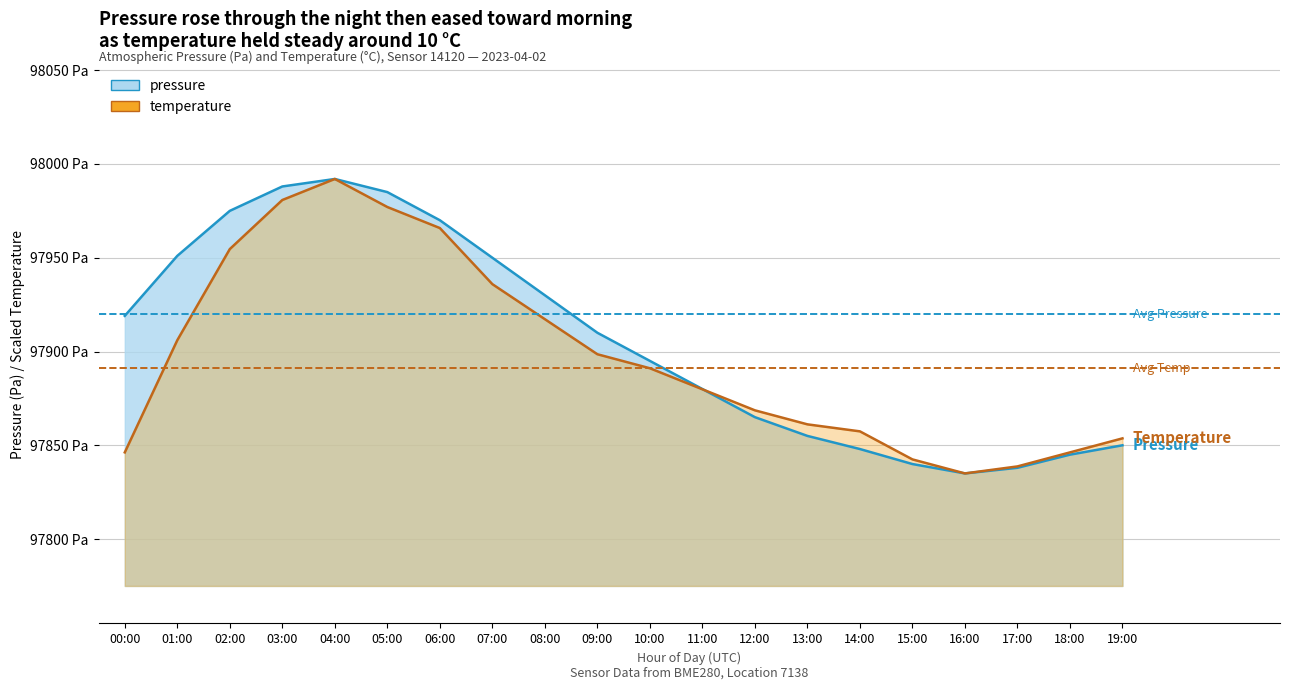

Where do temperature and pressure first cross each other?

11:00 and 12:00